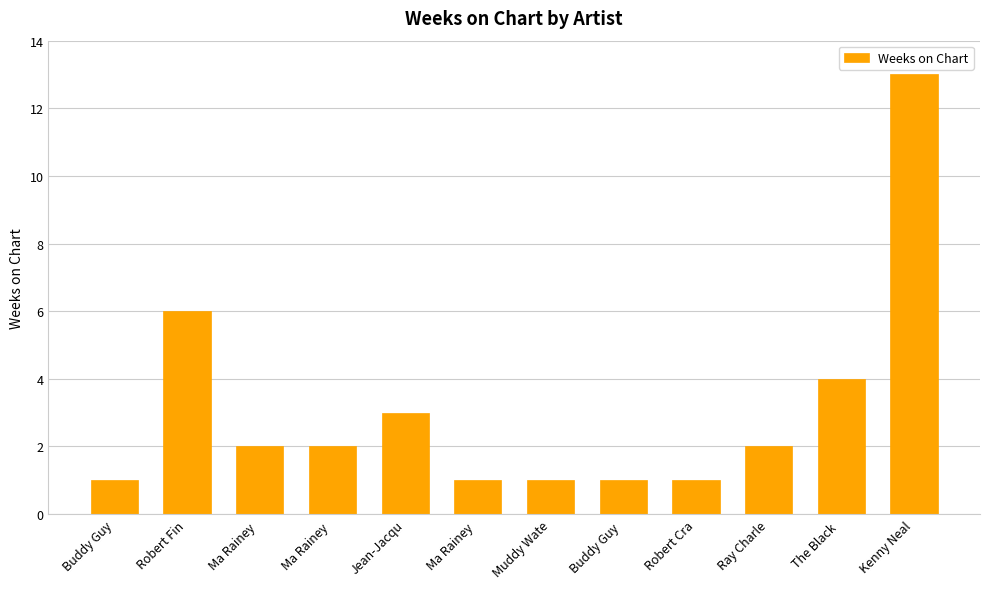

How many bars are there in total?

12